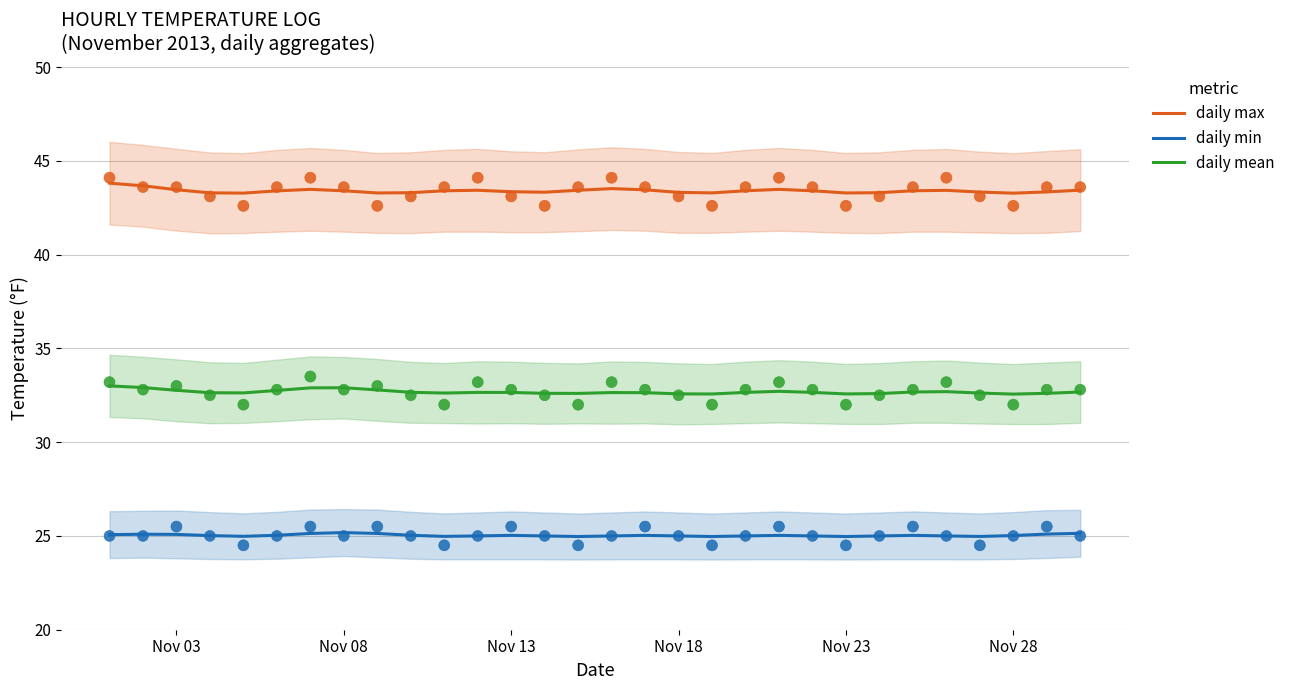

Which series has the largest total across all categories?

daily max